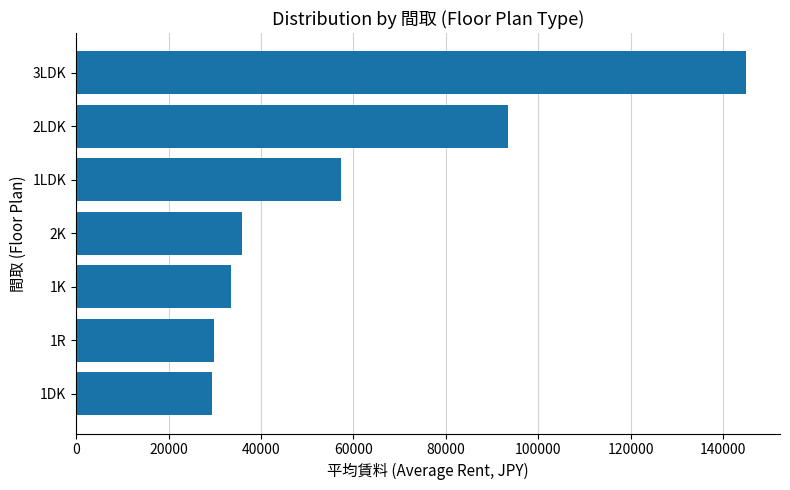

Is it true that the value at 2LDK is 144849?

False